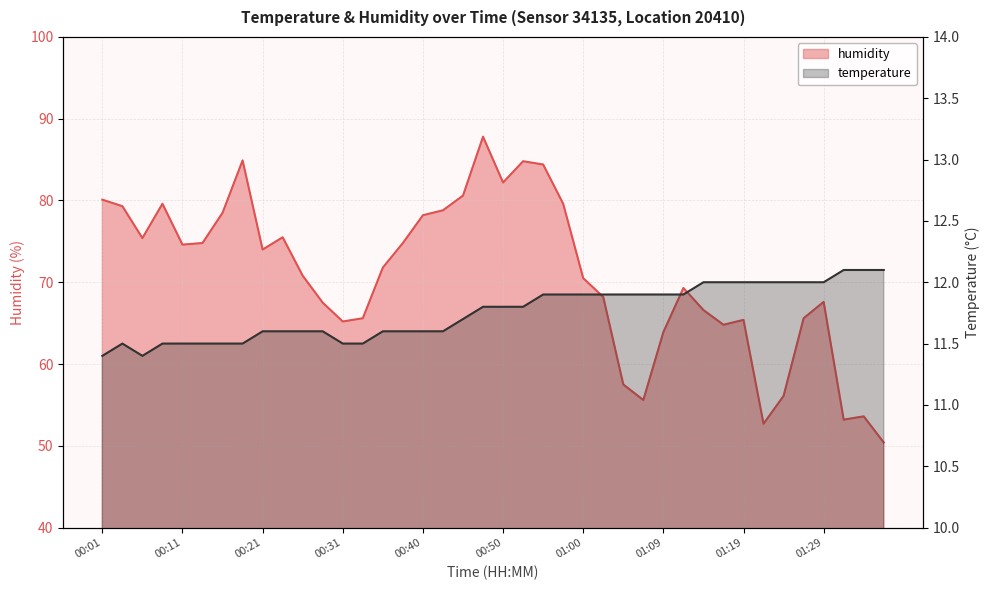

What is the sum of the humidity values at 01:22 and 01:12?

122.0